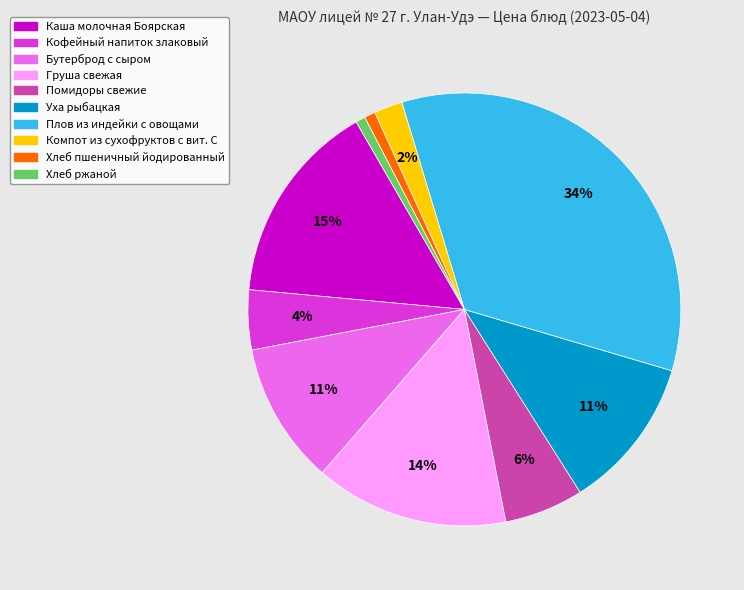

Which category has the biggest portion of the pie?

Плов из индейки с овощами